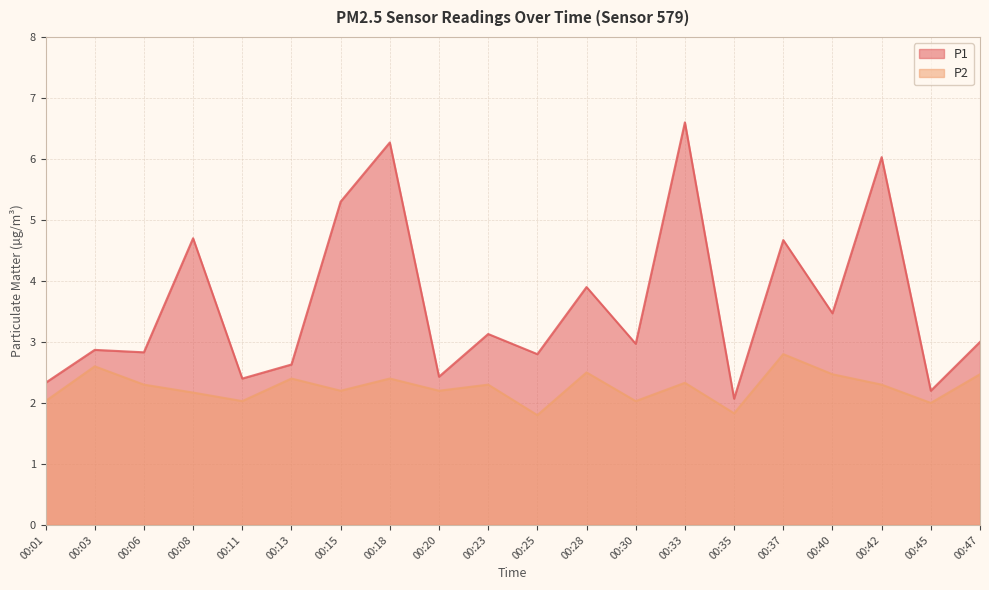

Is it true that P2 equals 2.3 at 00:42?

True